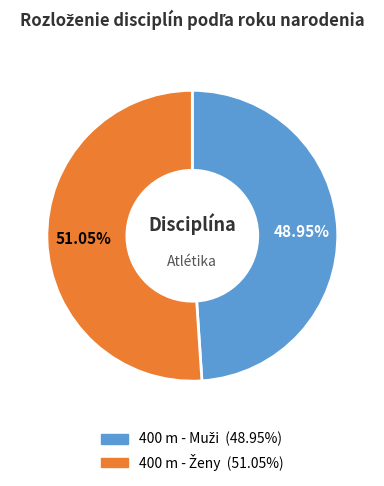

Count the number of slices in the pie.

2